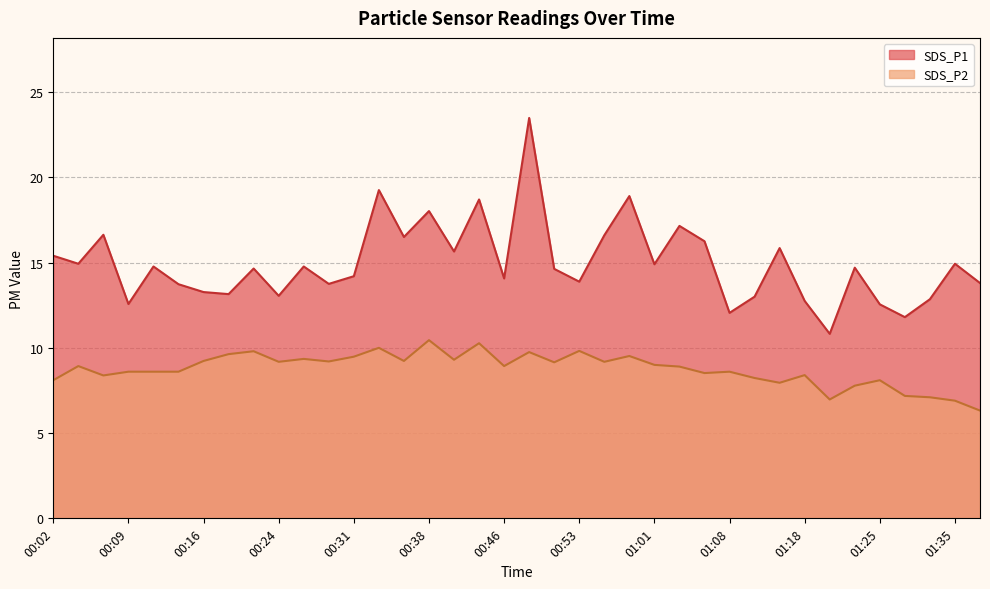

In SDS_P2, how many points are higher than both neighbors (excluding endpoints)?

12